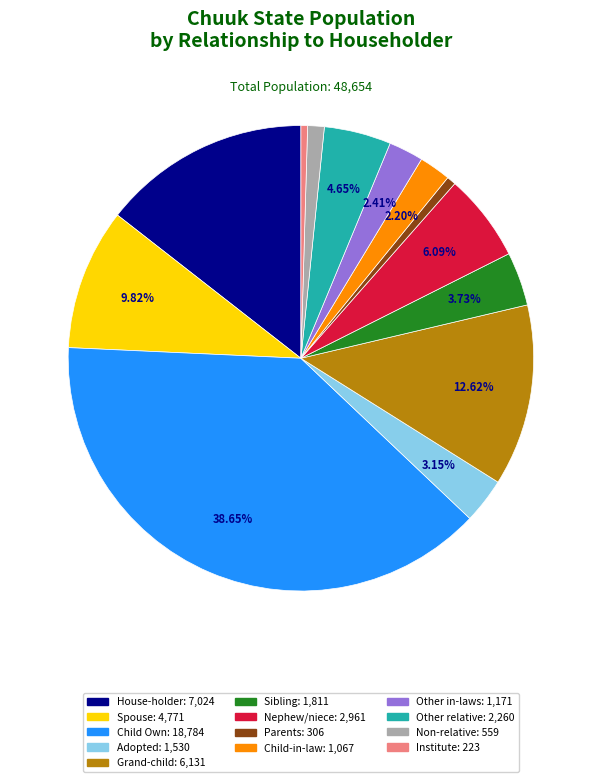

How many slices are in this pie chart?

13